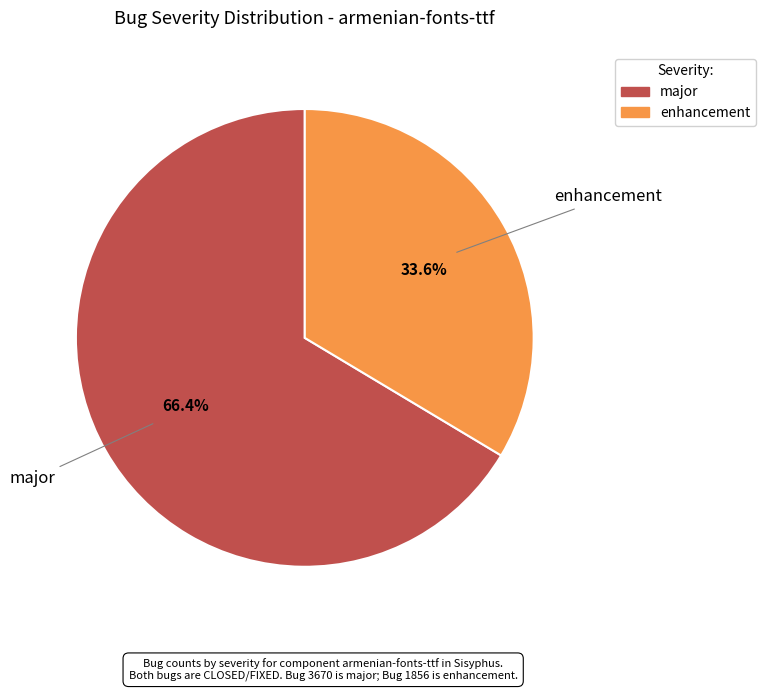

Rank the categories by value from highest to lowest.

major, enhancement